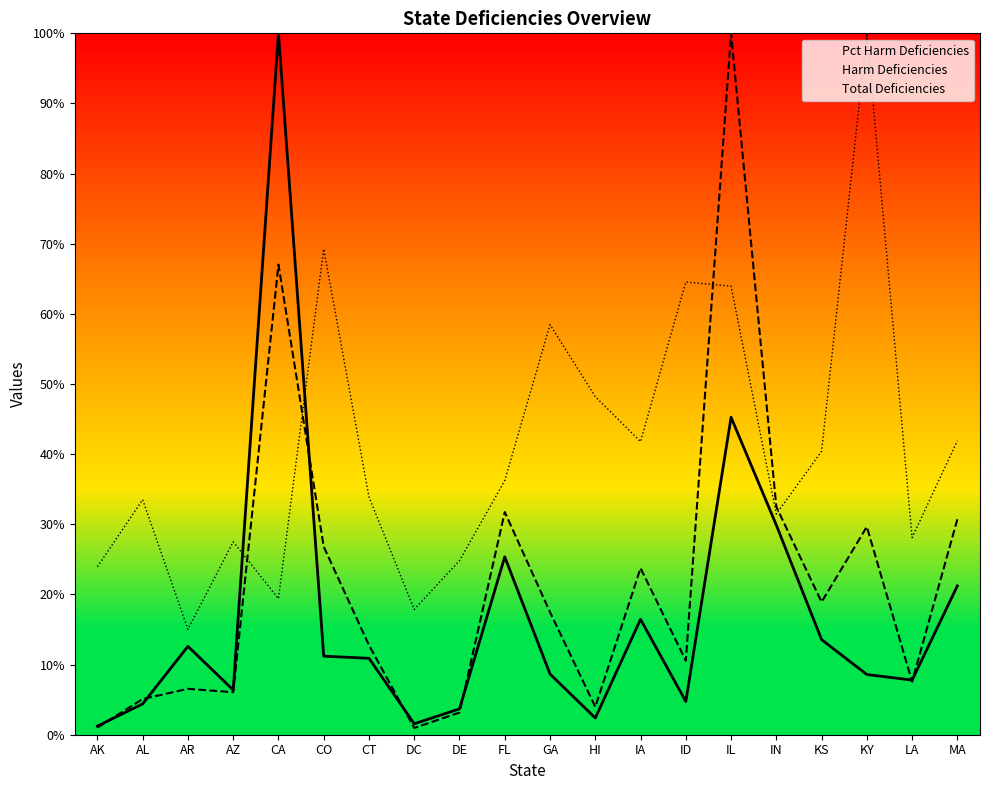

Which has a higher value, FL or CT?

FL